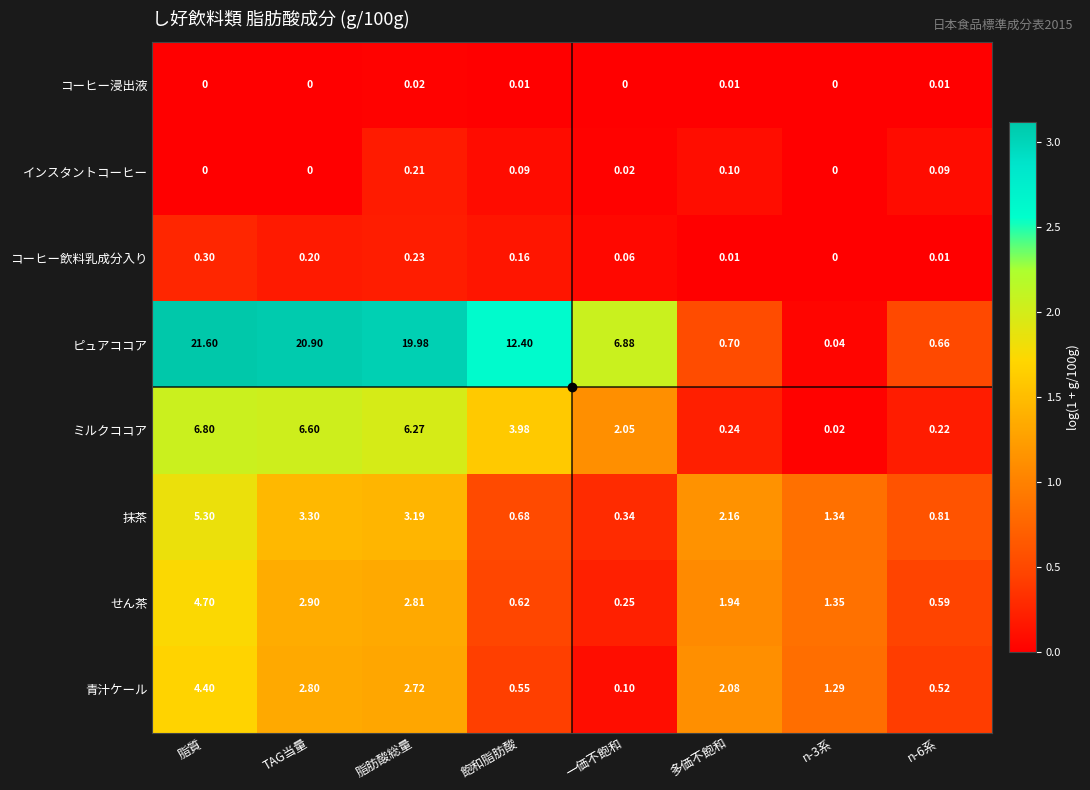

Which series has the largest range (max minus min)?

ピュアココア